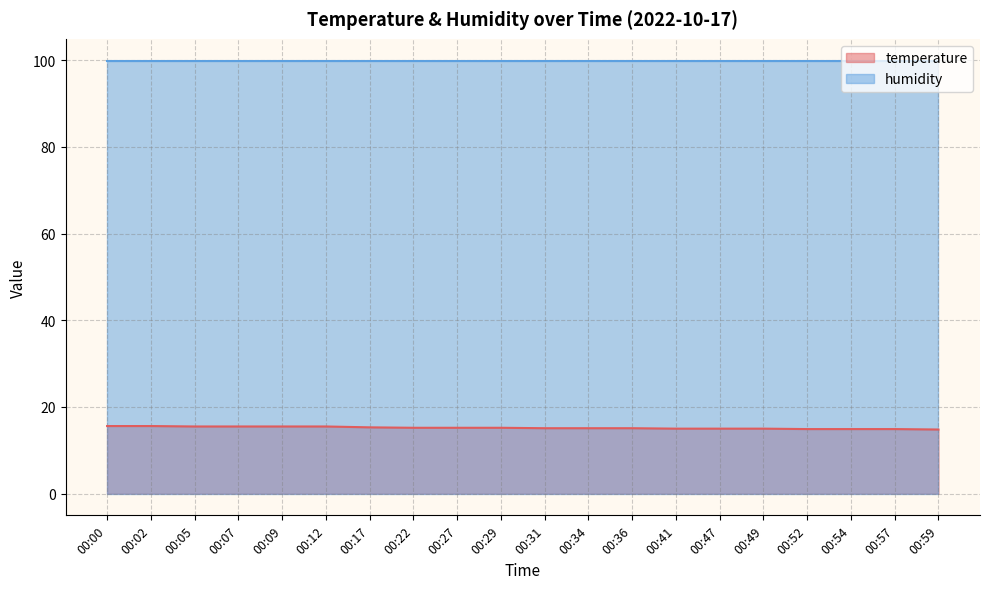

Rank the series by their average value, from lowest to highest.

temperature, humidity